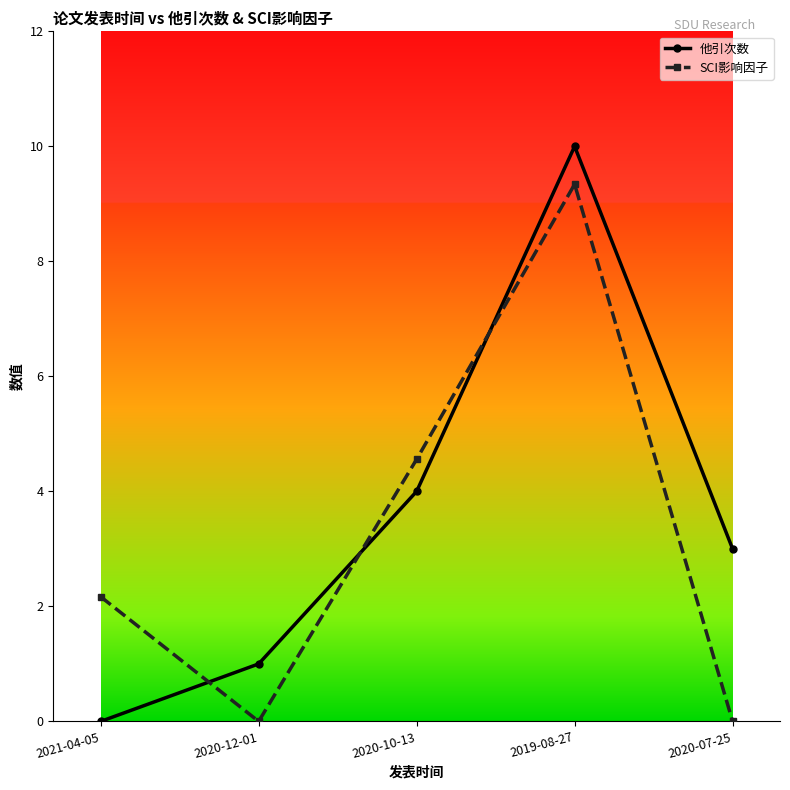

True or false: SCI影响因子 and 他引次数 intersect in this chart.

True